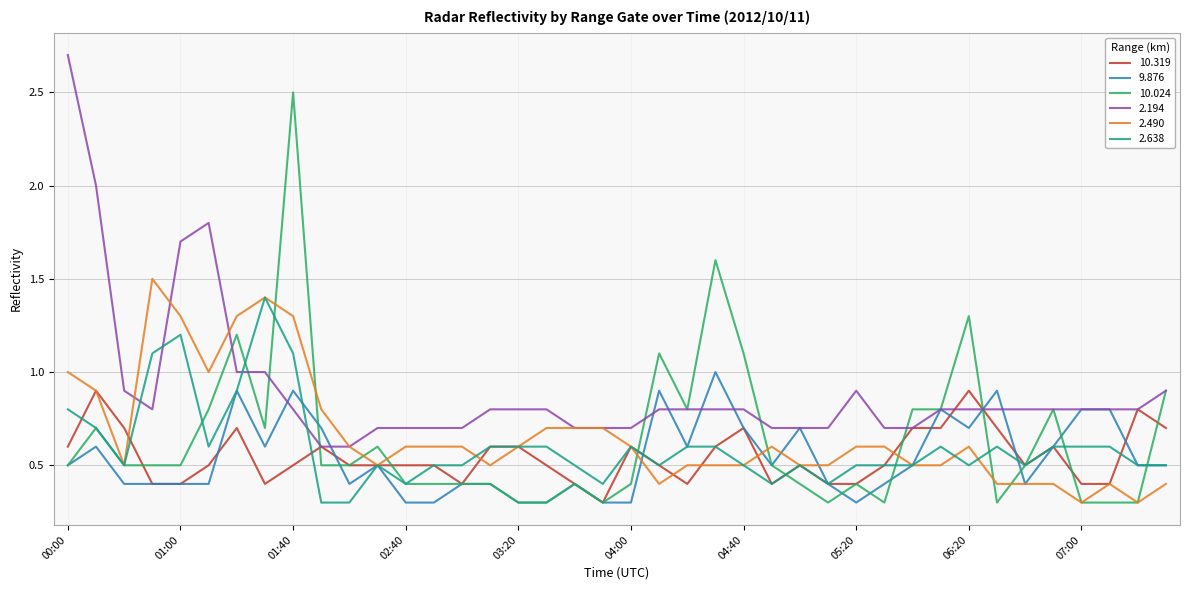

What is the minimum value for 2.638?

0.3